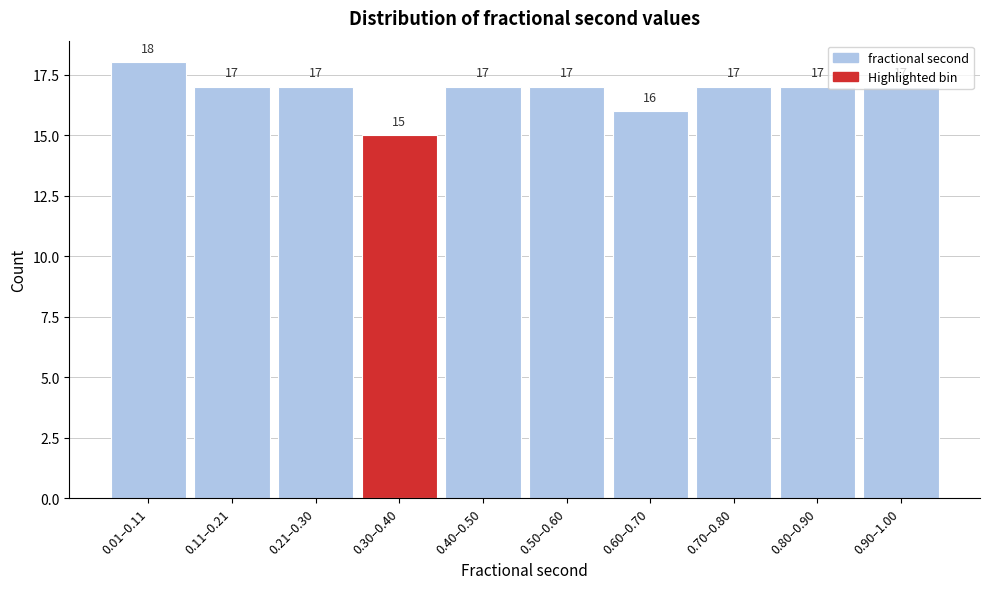

At which label is the value closest to 16?

0.60–0.70